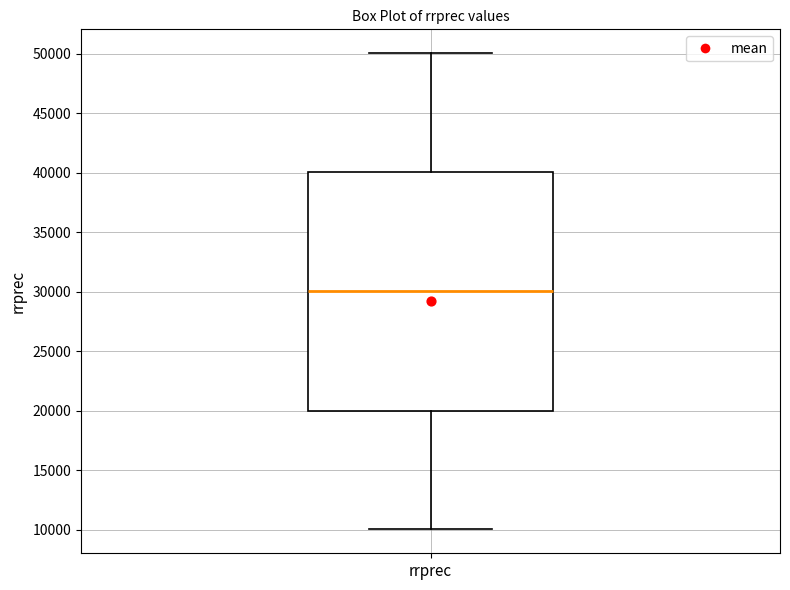

Read this box plot against the y-axis: the position of the median line, the range covered by the box, and the ends of both whiskers. The values are not printed on the chart, so give them approximately, as read against the axis.

median 30000, box 20000 to 40000, whiskers 10000 to 50000